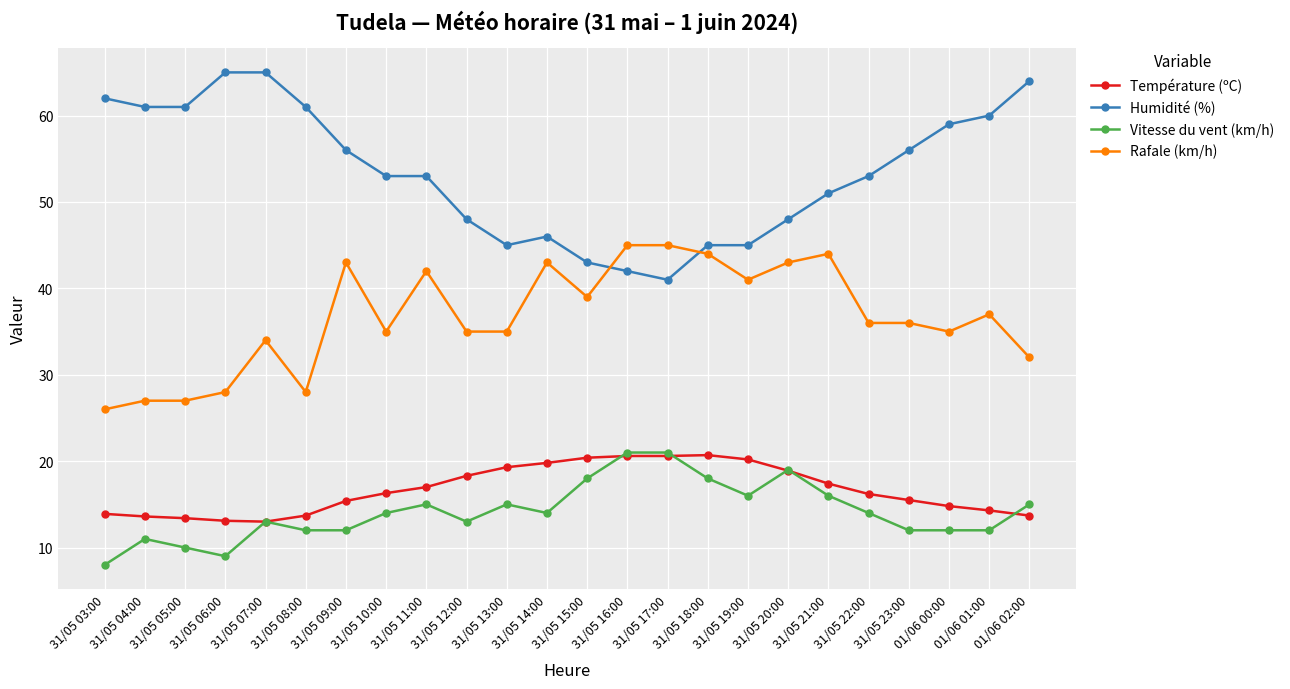

Which series has the largest total across all categories?

Humidité (%)